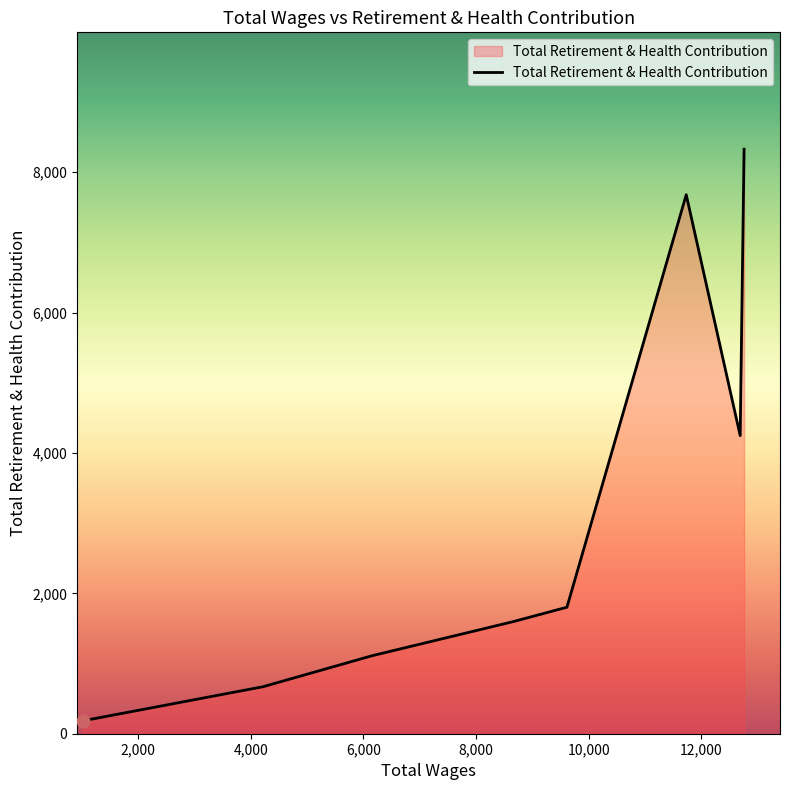

What is the difference between the maximum and minimum values?

8142